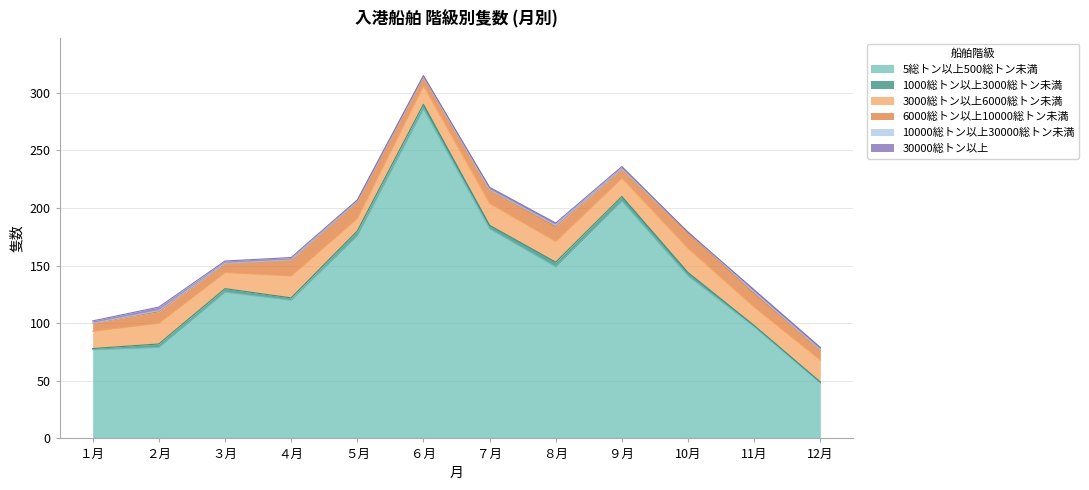

How many distinct data groups are displayed?

6